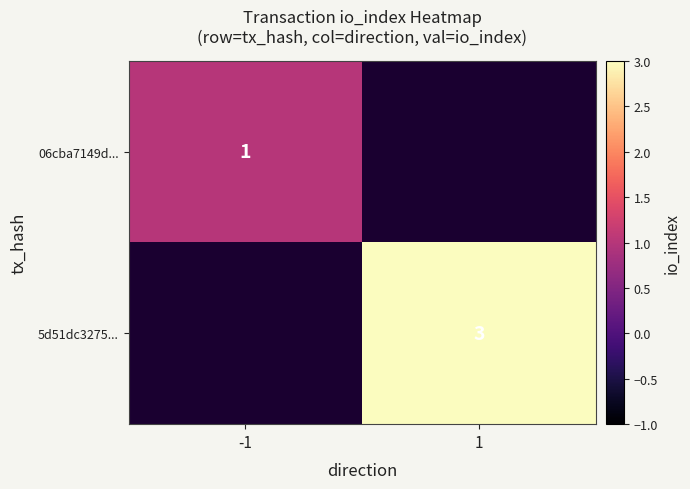

Is the value of 5d51dc3275... at 1 greater than the value of 06cba7149d... at -1?

Yes